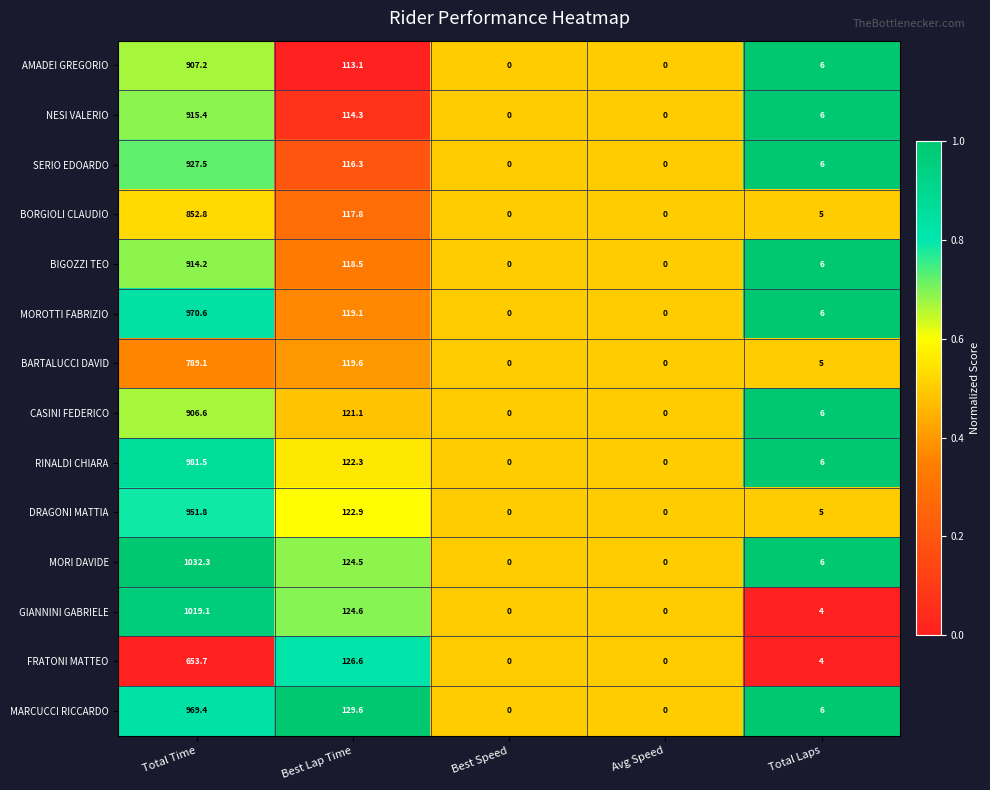

Is it true that GIANNINI GABRIELE equals -482.2 at Avg Speed?

False